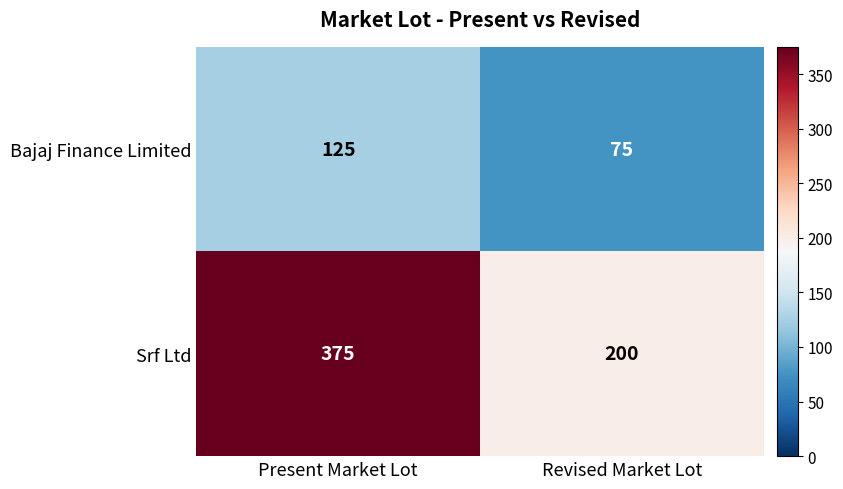

What is the total value across all series at Present Market Lot?

500